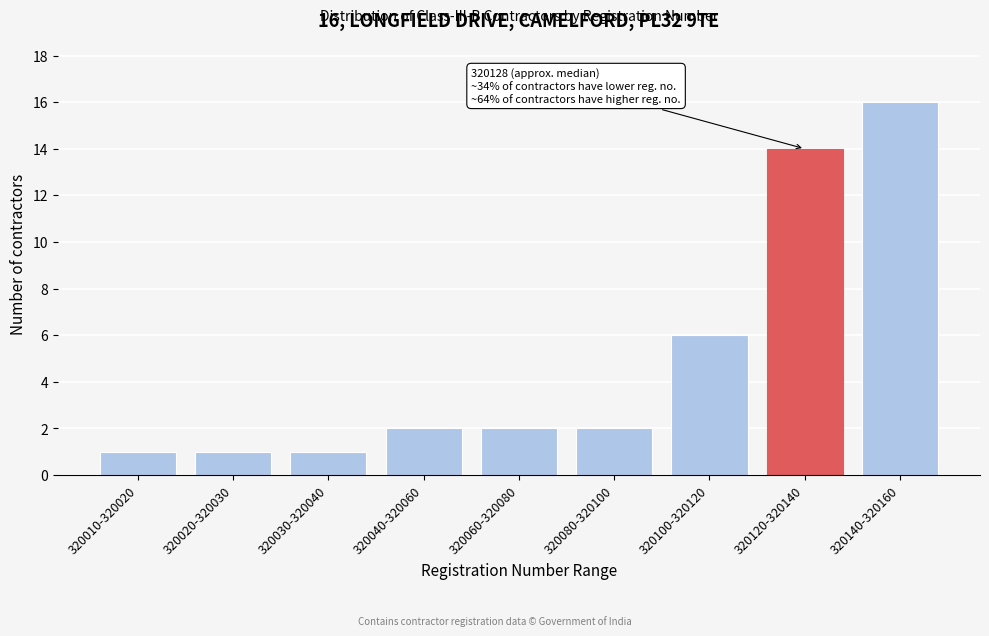

Reading right to left, list all the values displayed in this chart.

16	14	6	2	2	2	1	1	1